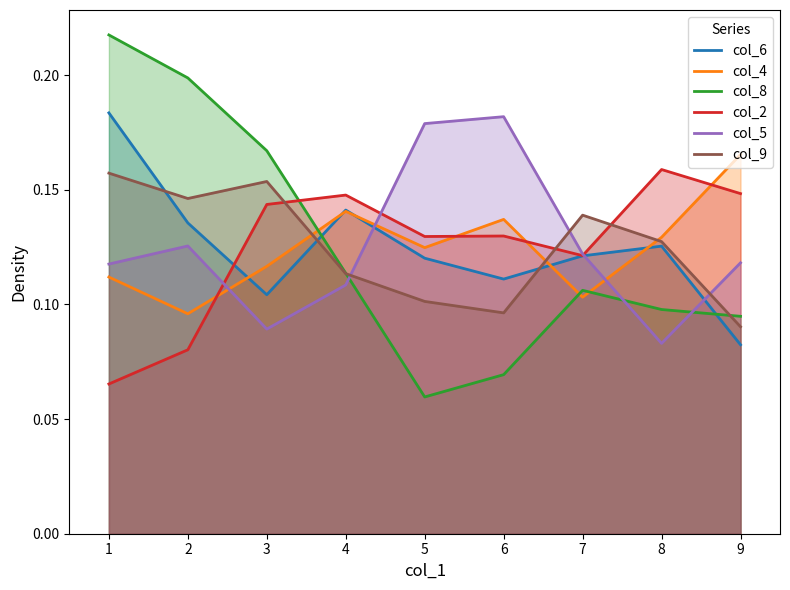

Between 1 and 8, which series saw the biggest shift?

col_8